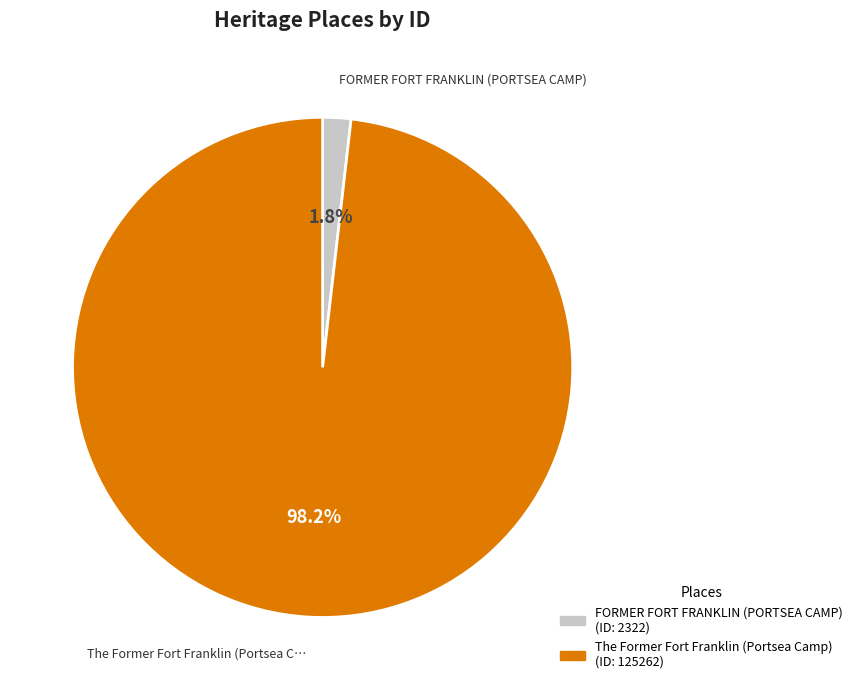

Is there any slice that represents more than half of the pie?

Yes